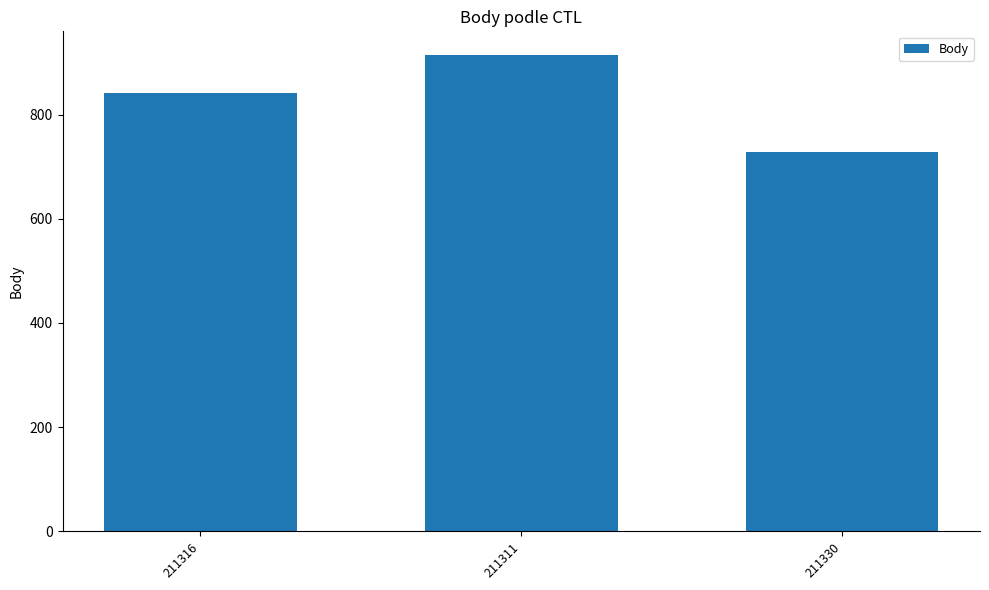

Reading left to right, extract all data points from this chart.

841	914	729